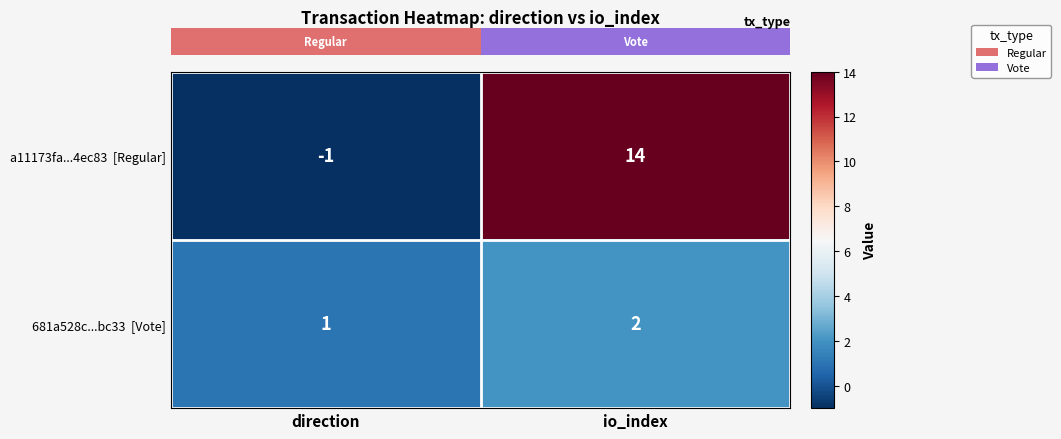

What is the difference between the highest and lowest values at io_index?

12